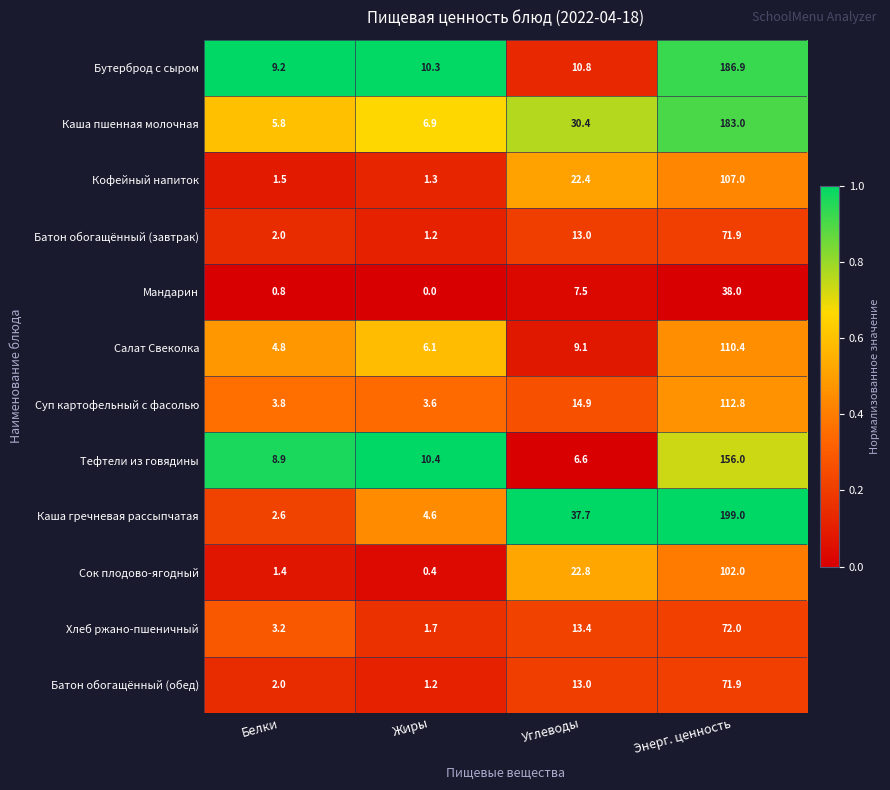

What is the difference between the maximum and minimum values in the Суп картофельный с фасолью series?

109.2